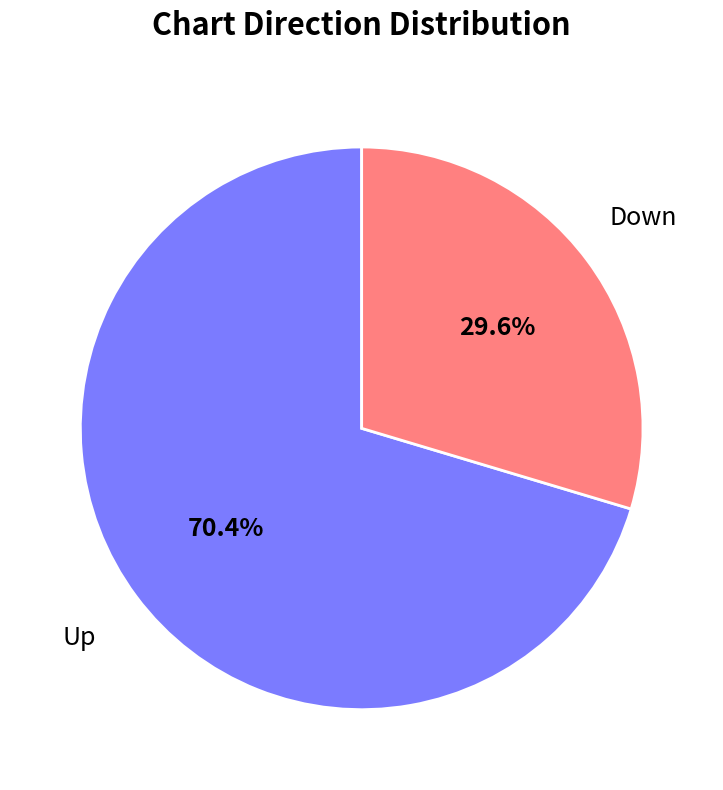

Does any single category account for the majority?

Yes